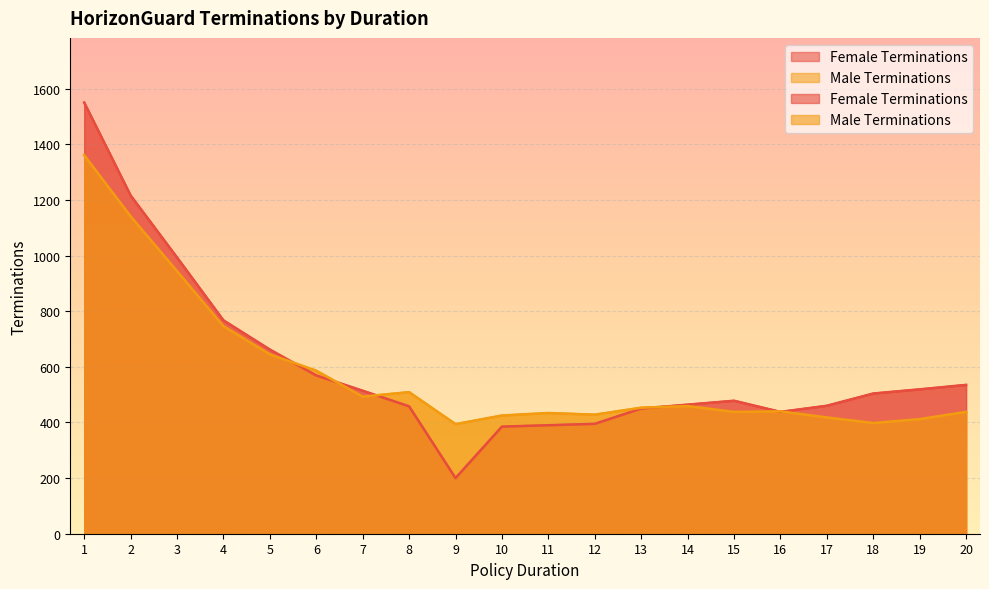

Reading left to right, list all the values displayed in this chart.

Female Terminations: 1550	1216	993	767	662	569	514	458	200	385	390	395	450	464	478	438	460	504	519	535
Male Terminations: 1361	1141	944	746	645	586	493	509	394	425	434	428	453	459	438	440	418	398	412	438